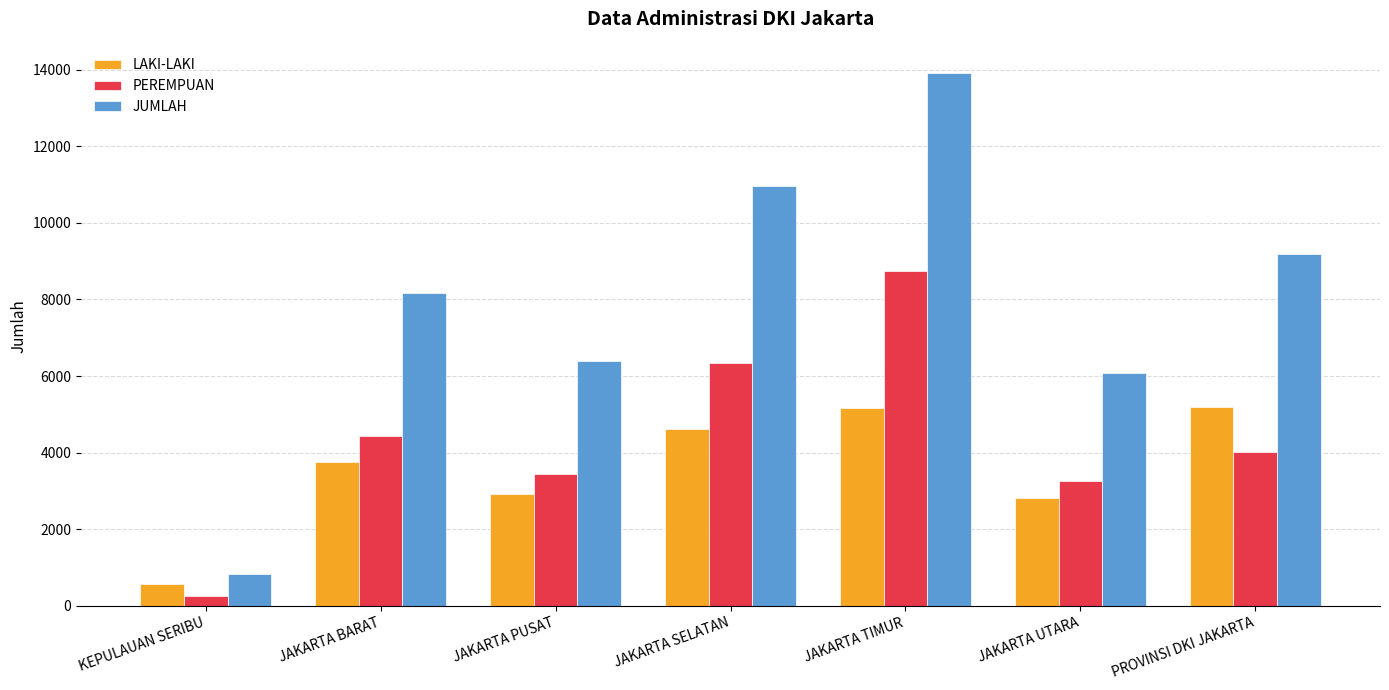

What is the label of the 1st bar from the left?

KEPULAUAN SERIBU